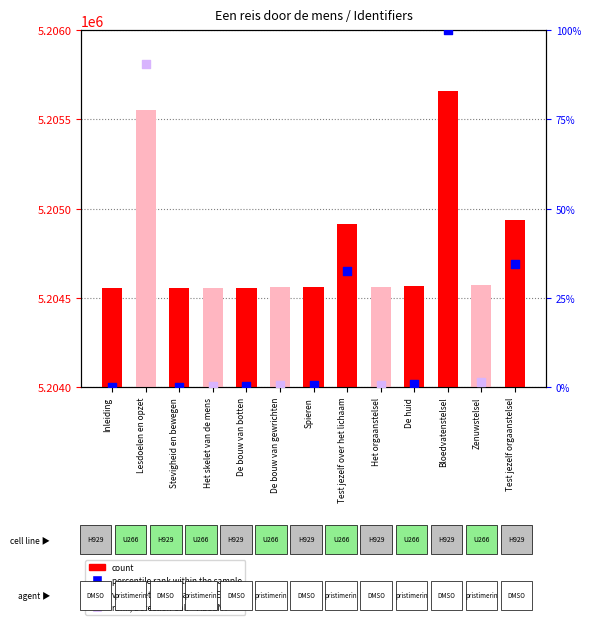

Which has a higher value, Test jezelf over het lichaam or Lesdoelen en opzet?

Lesdoelen en opzet